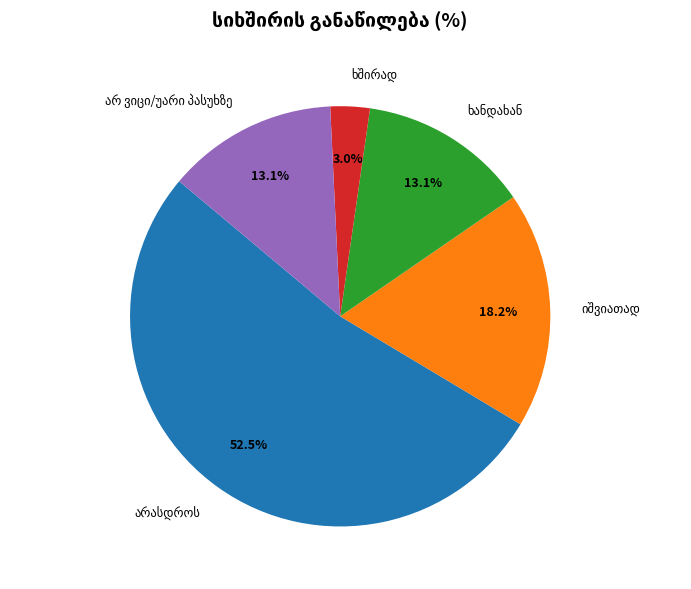

Is there a majority slice in this chart?

Yes